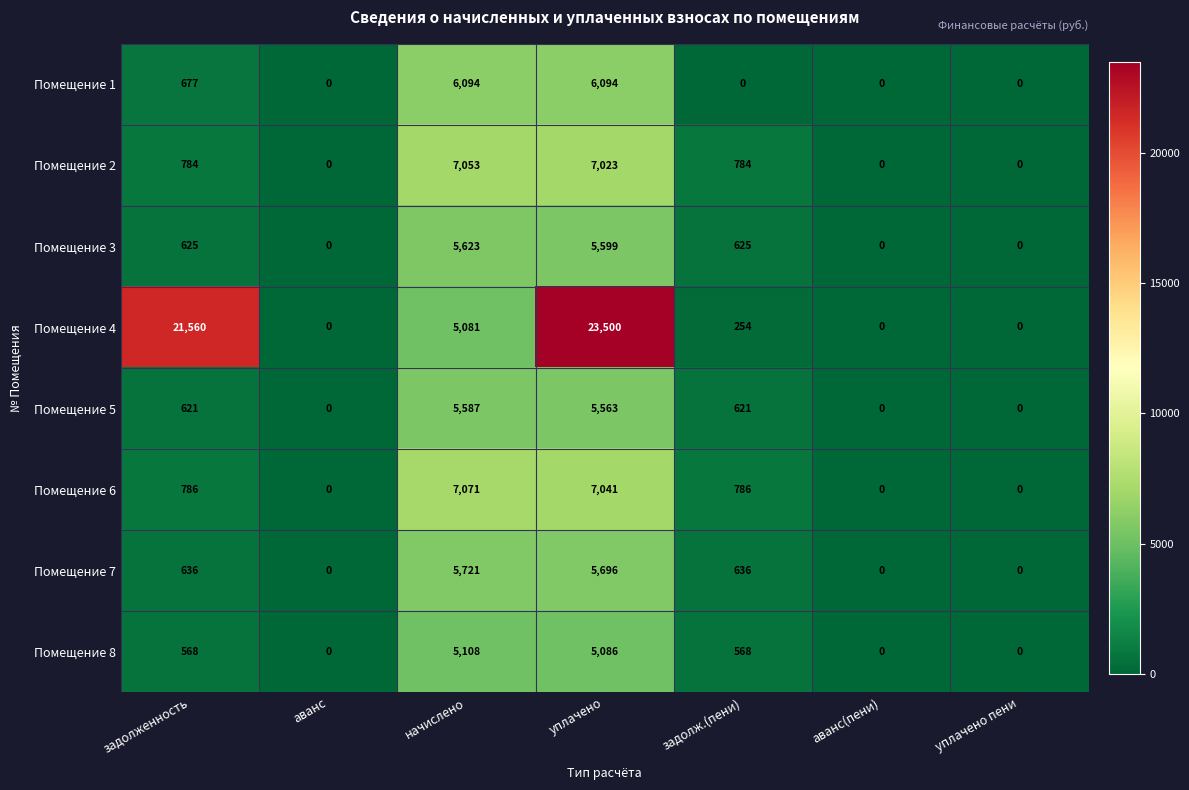

List the series in order of their peak value, lowest first.

Помещение 8, Помещение 5, Помещение 3, Помещение 7, Помещение 1, Помещение 2, Помещение 6, Помещение 4